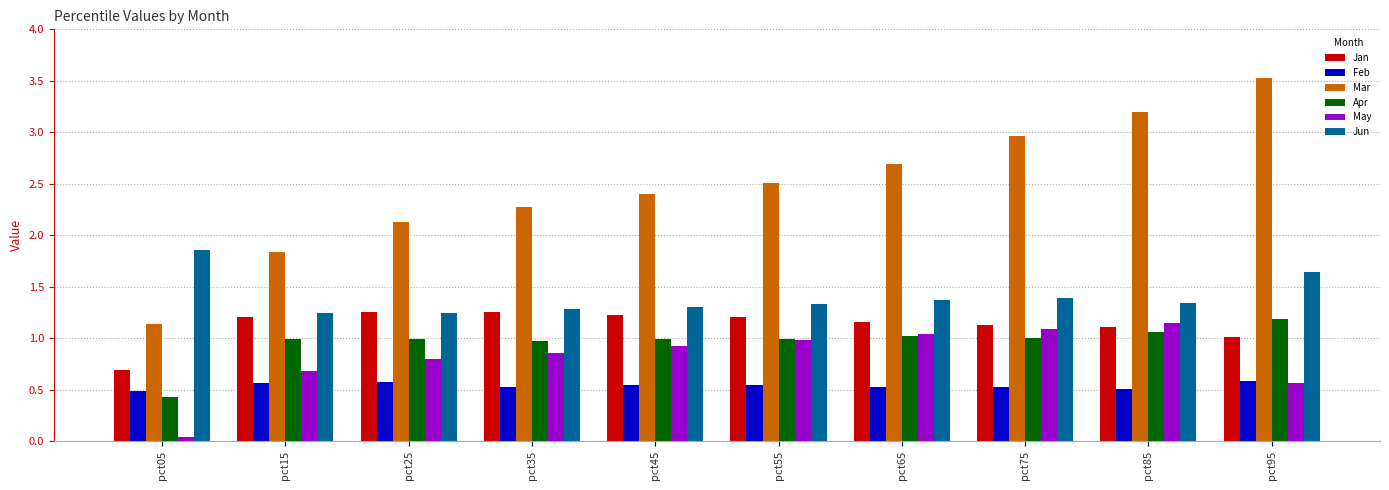

Is the value of Jun at pct65 greater than the value of Feb at pct25?

Yes